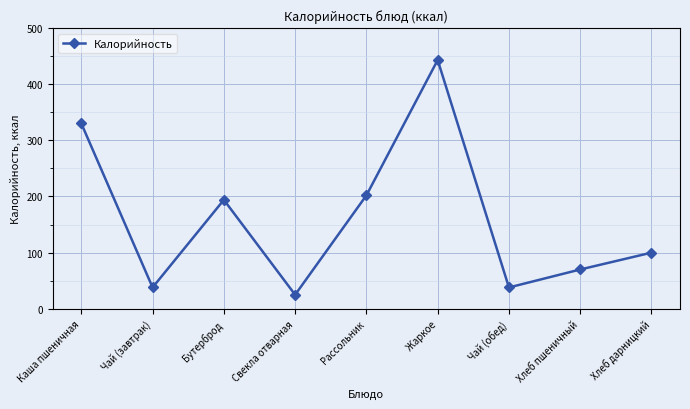

How many points are lower than both their immediate neighbors (excluding endpoints)?

3